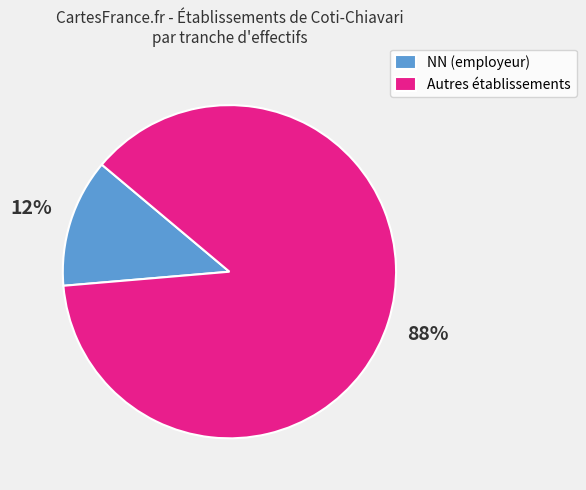

Rank the categories by value from highest to lowest.

Autres établissements, NN (employeur)